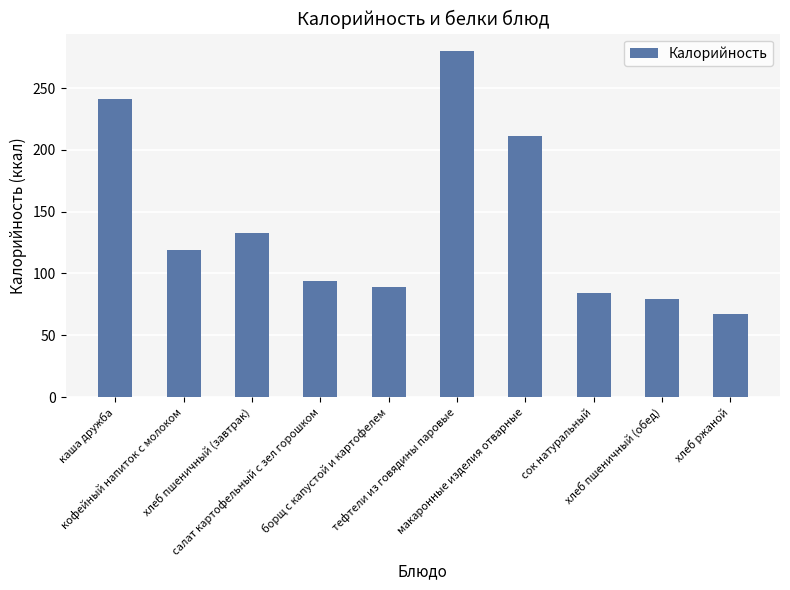

What is the average value?

139.7